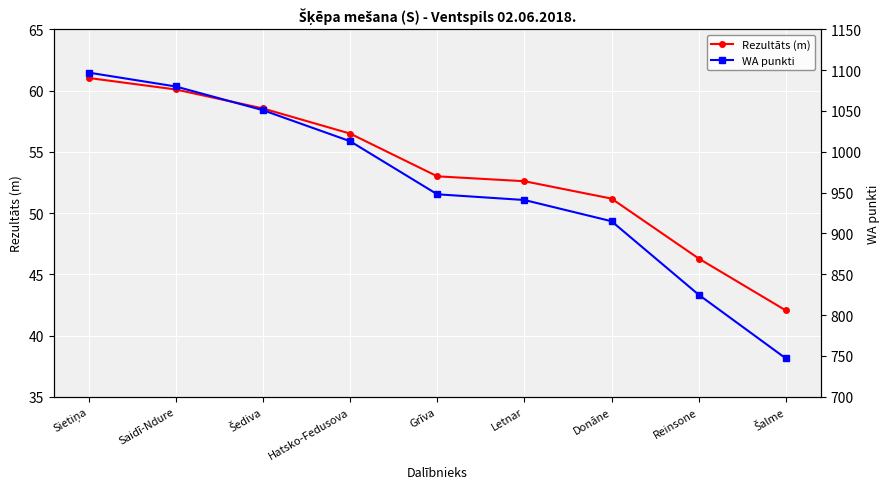

True or false: WA punkti and Rezultāts (m) intersect in this chart.

False